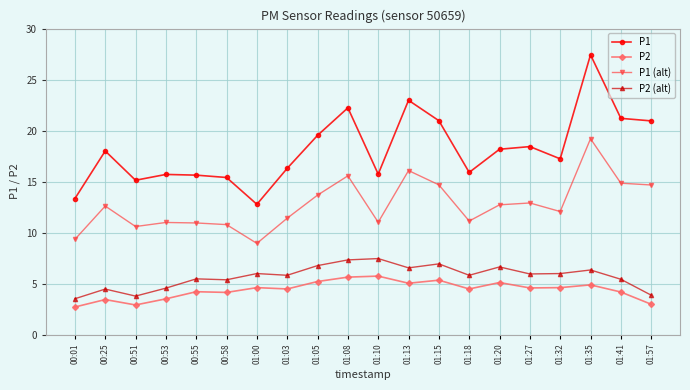

At which label is P1 closest to 20?

01:05